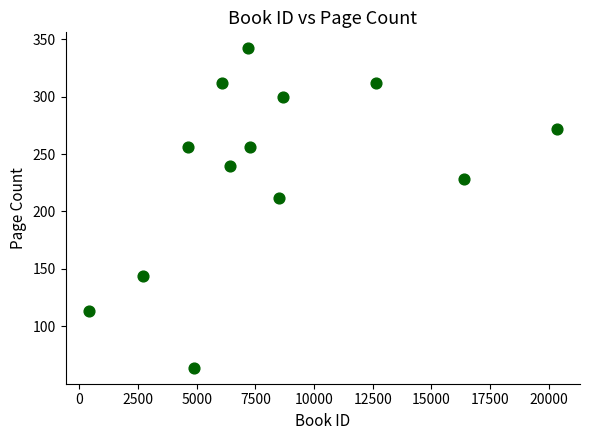

What Y value in the scatter plot is closest to 203?

212